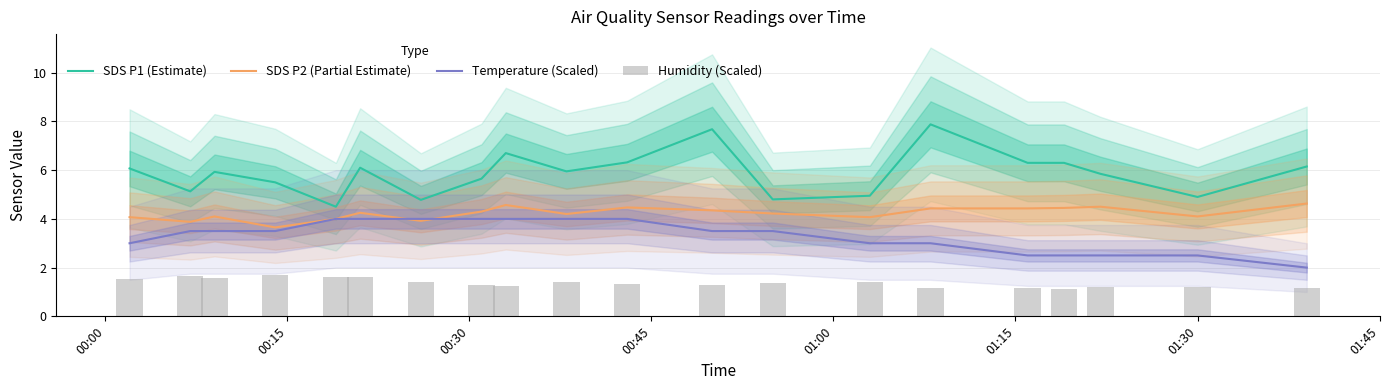

Which series has the widest spread of values?

SDS P1 (Estimate)